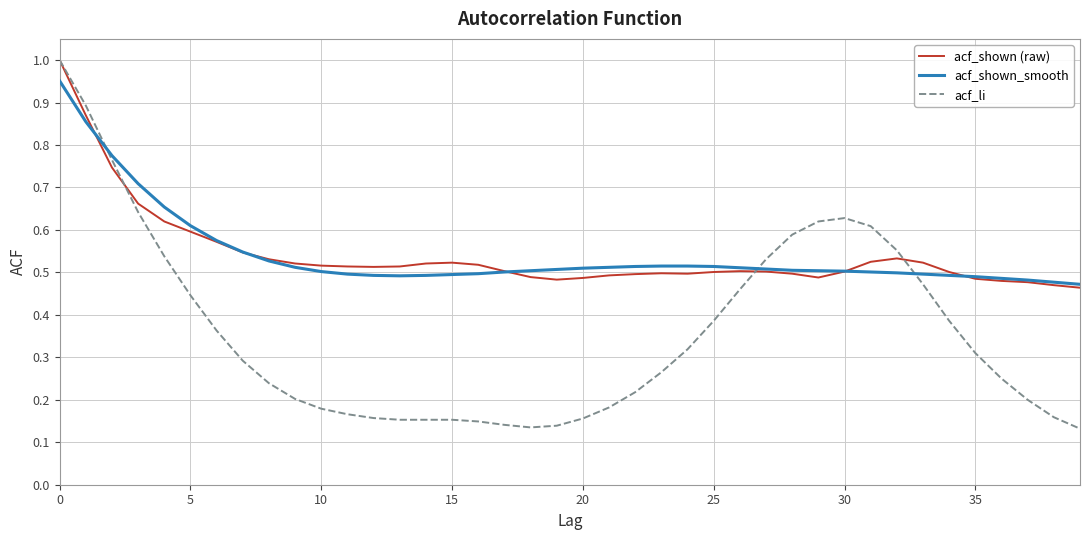

Which series has the widest spread of values?

acf_li